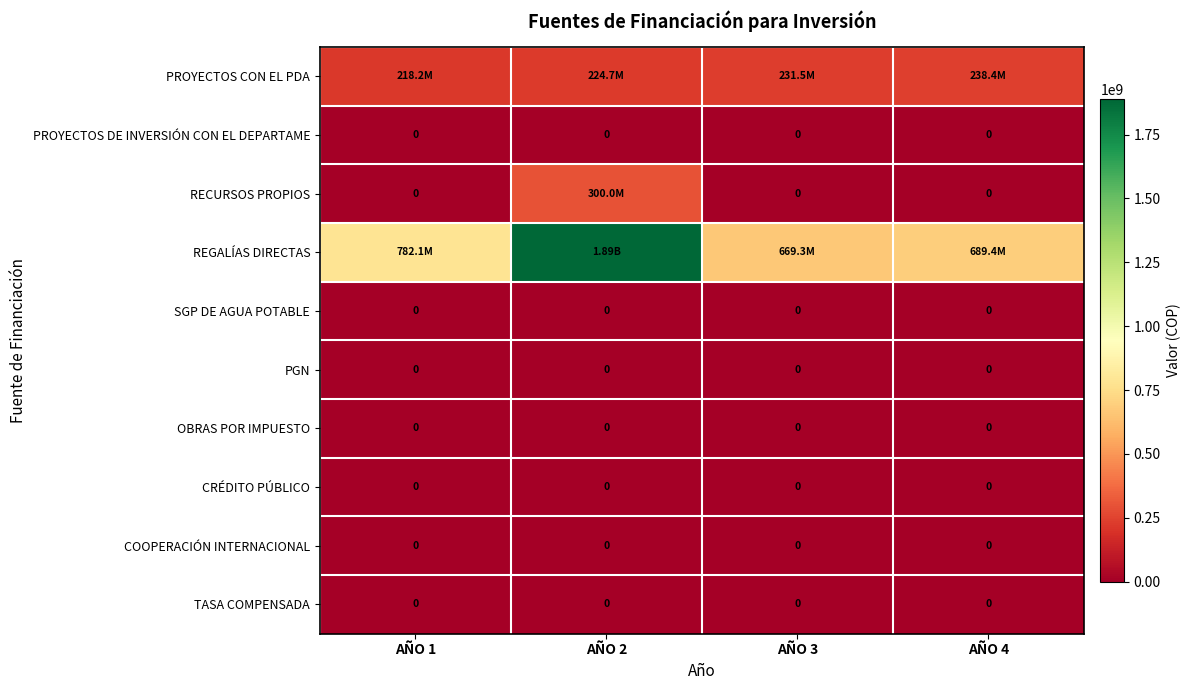

At which category is the sum across all series the highest?

AÑO 2